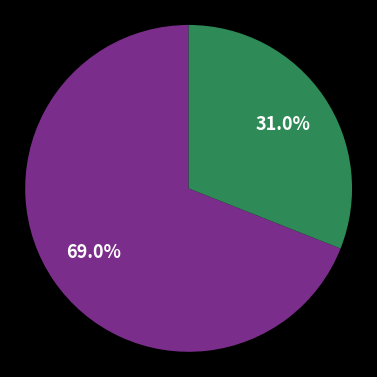

Is there any slice that represents more than half of the pie?

Yes